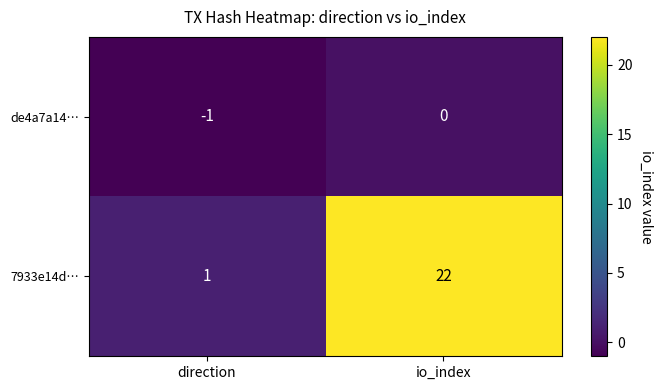

What is the maximum value for 7933e14d…?

22